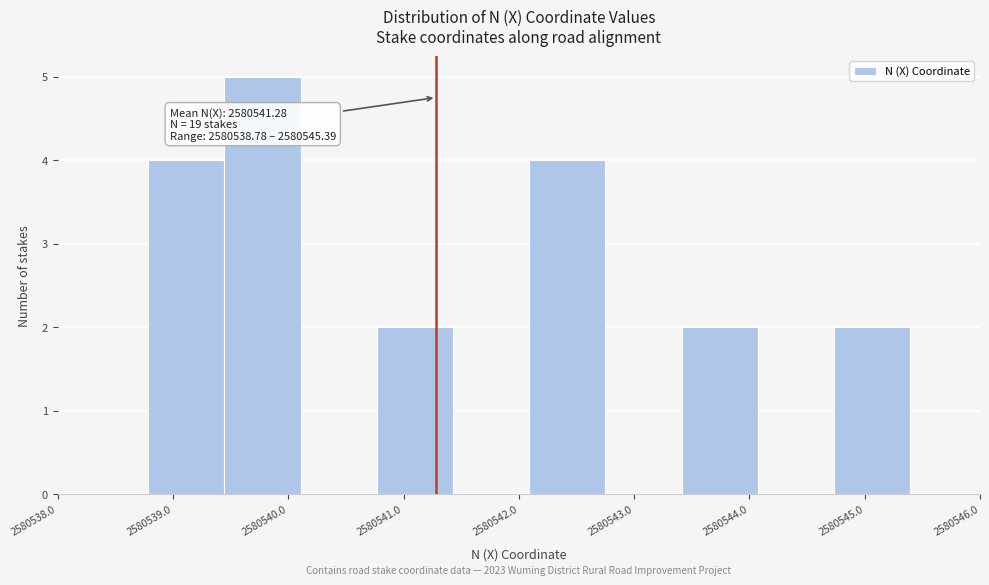

Over which range of the x-axis is the bar tallest?

2580539.4 to 2580540.1